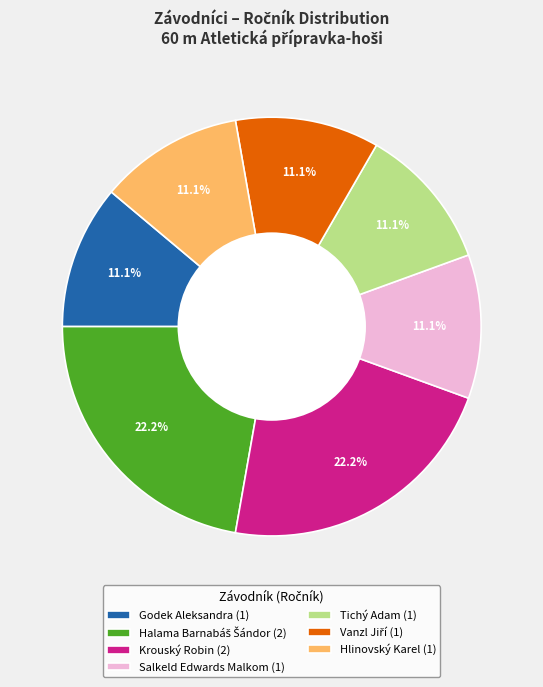

How many segments does this pie chart have?

7